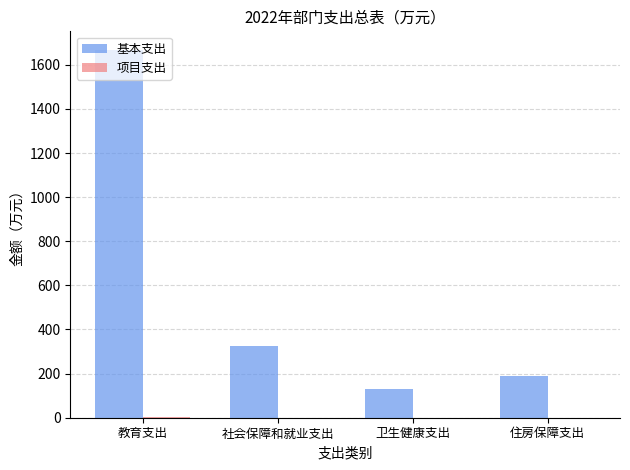

Read the 基本支出 value at 住房保障支出.

187.7